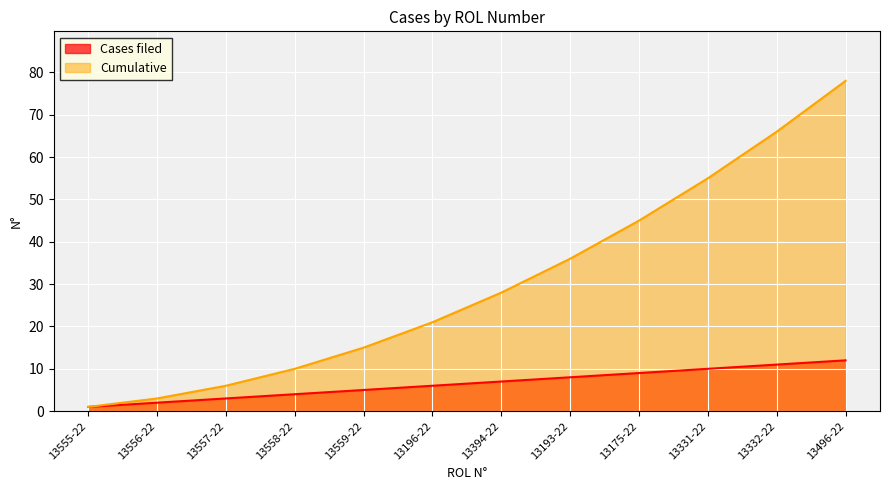

List the series in order of their overall mean, lowest first.

Cases filed, Cumulative